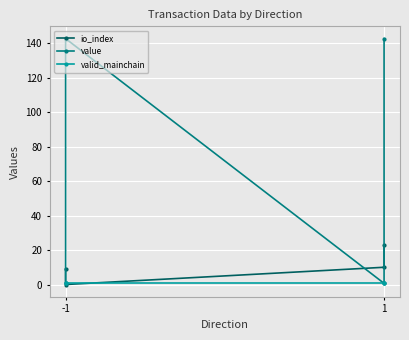

What are all the series names shown in the legend?

io_index, value, valid_mainchain